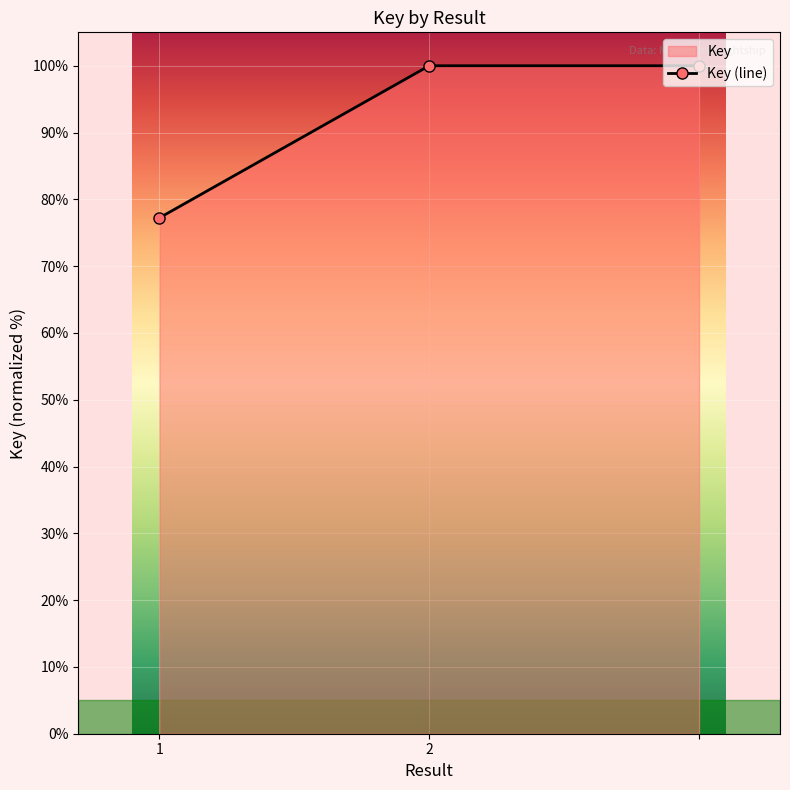

What is the smallest value displayed?

77.2